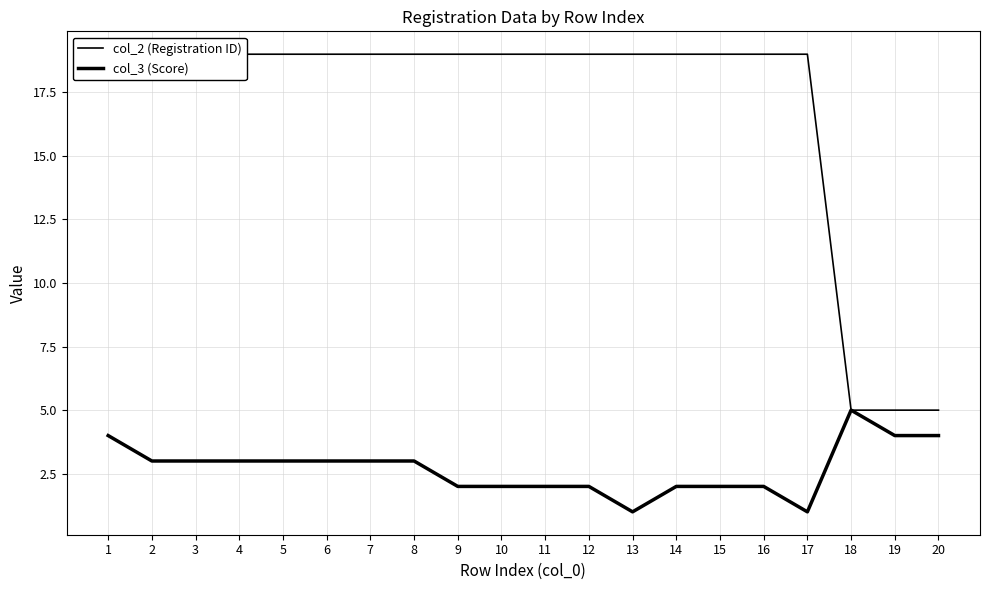

True or false: col_2 (Registration ID) and col_3 (Score) cross at least once.

False